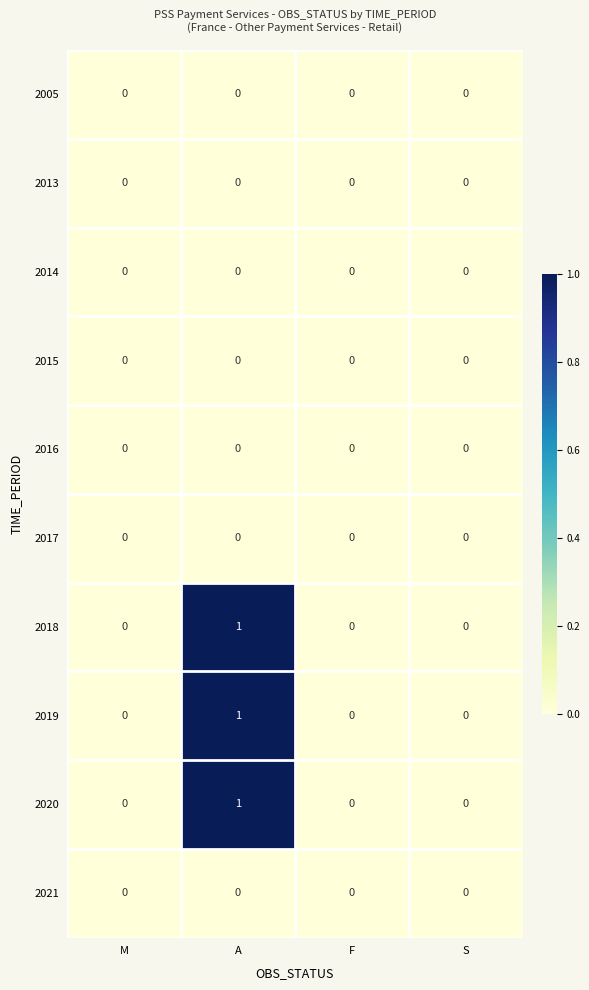

The 2018 series shows 1 at A. True or false?

True